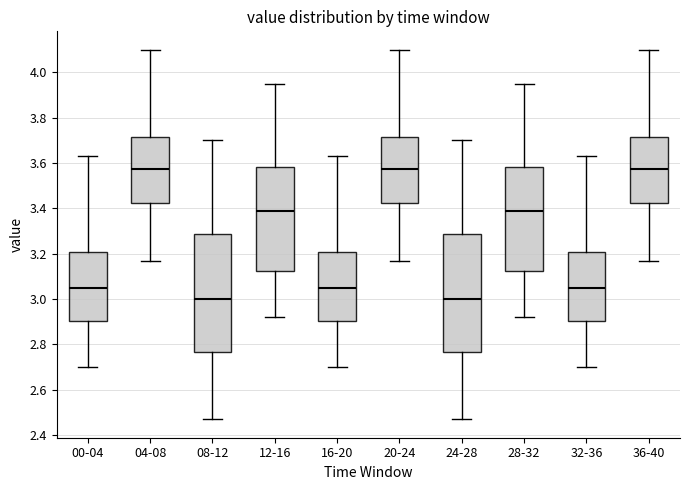

Reading left to right, read every box against the y-axis: the position of its median line, the range the box covers, and the ends of its whiskers. The values are not printed on the chart, so give them approximately, as read against the axis.

00-04: median 3.06, box 2.90 to 3.20, whiskers 2.70 to 3.64
04-08: median 3.58, box 3.42 to 3.72, whiskers 3.18 to 4.10
08-12: median 3.00, box 2.76 to 3.28, whiskers 2.48 to 3.70
12-16: median 3.40, box 3.12 to 3.58, whiskers 2.92 to 3.96
16-20: median 3.06, box 2.90 to 3.20, whiskers 2.70 to 3.64
20-24: median 3.58, box 3.42 to 3.72, whiskers 3.18 to 4.10
24-28: median 3.00, box 2.76 to 3.28, whiskers 2.48 to 3.70
28-32: median 3.40, box 3.12 to 3.58, whiskers 2.92 to 3.96
32-36: median 3.06, box 2.90 to 3.20, whiskers 2.70 to 3.64
36-40: median 3.58, box 3.42 to 3.72, whiskers 3.18 to 4.10